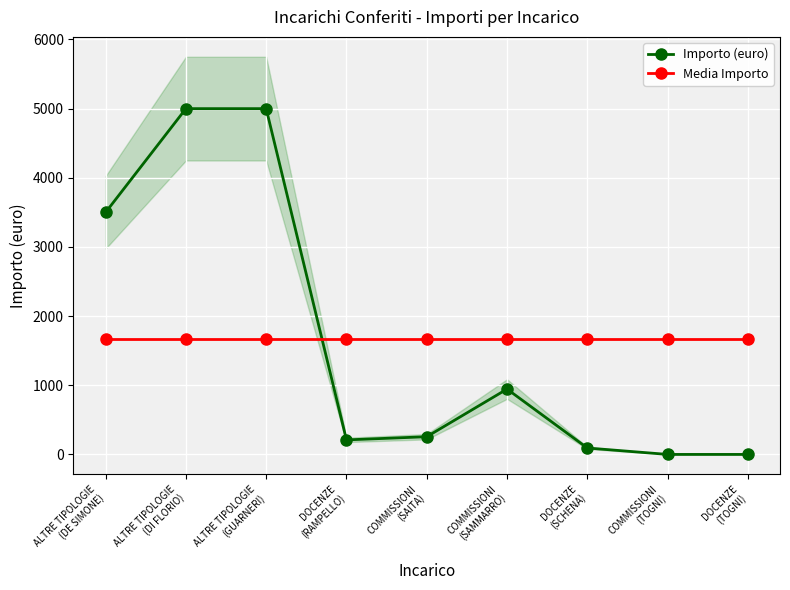

True or false: Importo (euro) has more than 1 points higher than both neighbors.

False